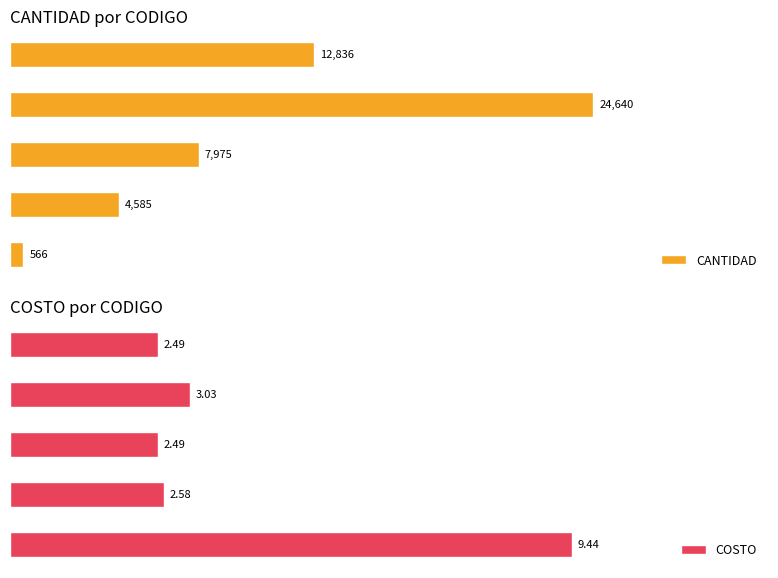

Which series has the largest total across all categories?

CANTIDAD